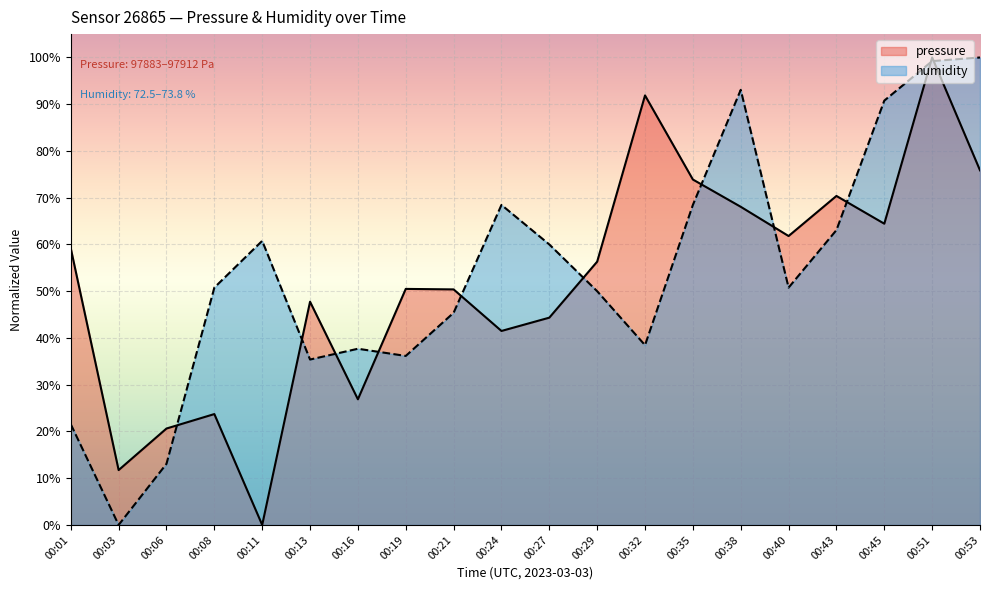

What is the sum of the humidity values at 00:53 and 00:40?

150.8